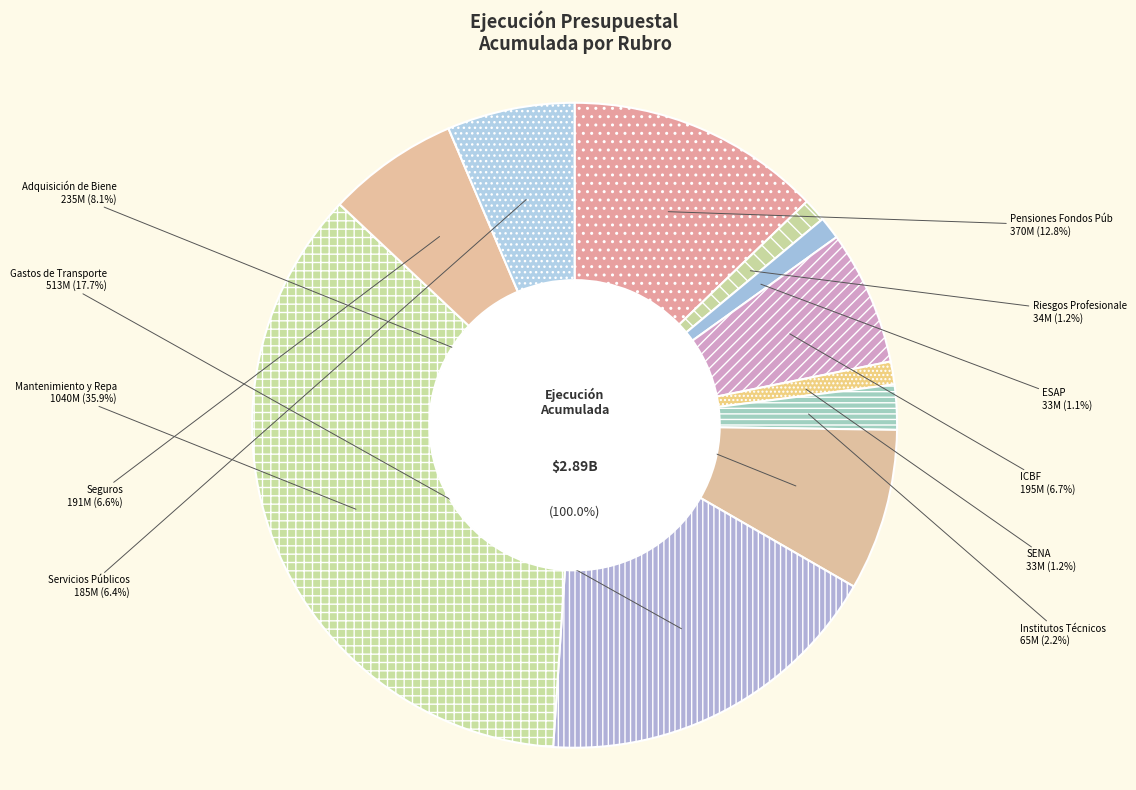

Which slice is the largest?

Mantenimiento y Reparaciones